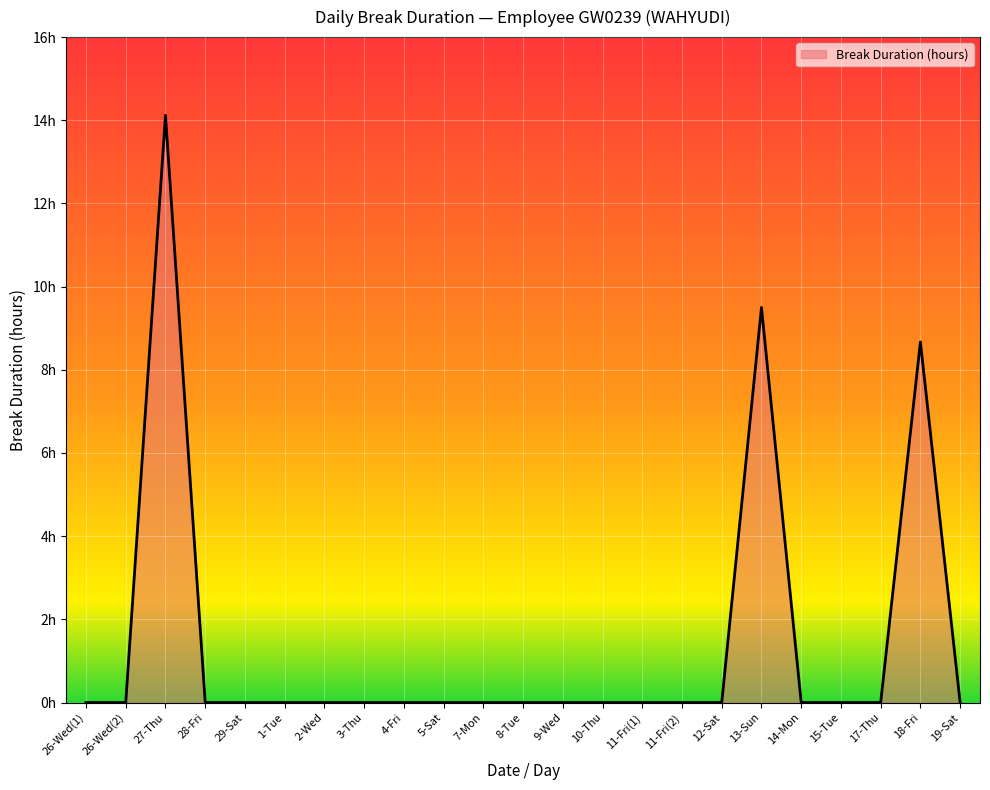

Does the chart display data point markers on the line(s)?

No